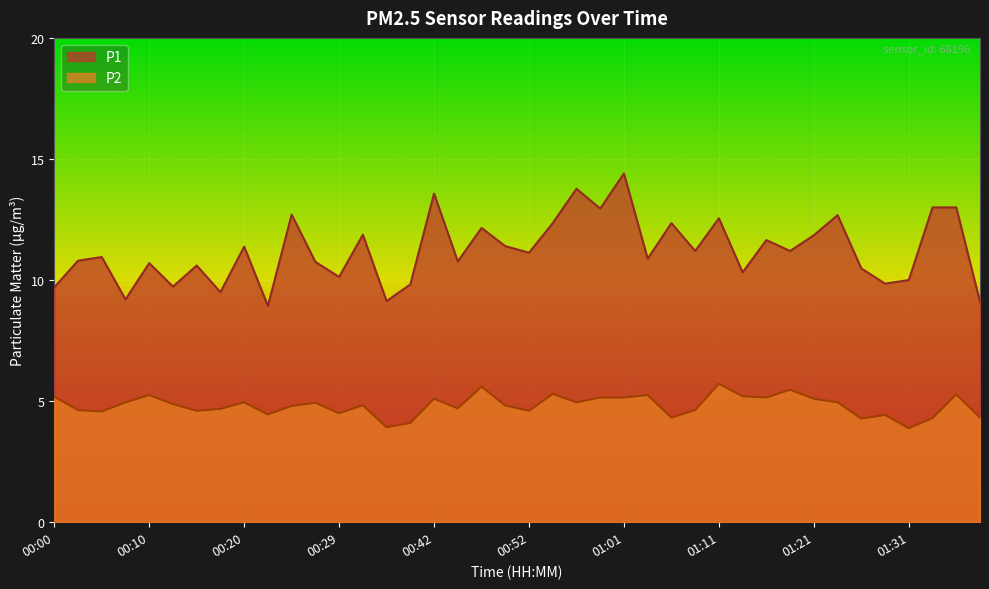

True or false: P2 has a value of 6.1 at 00:03.

False